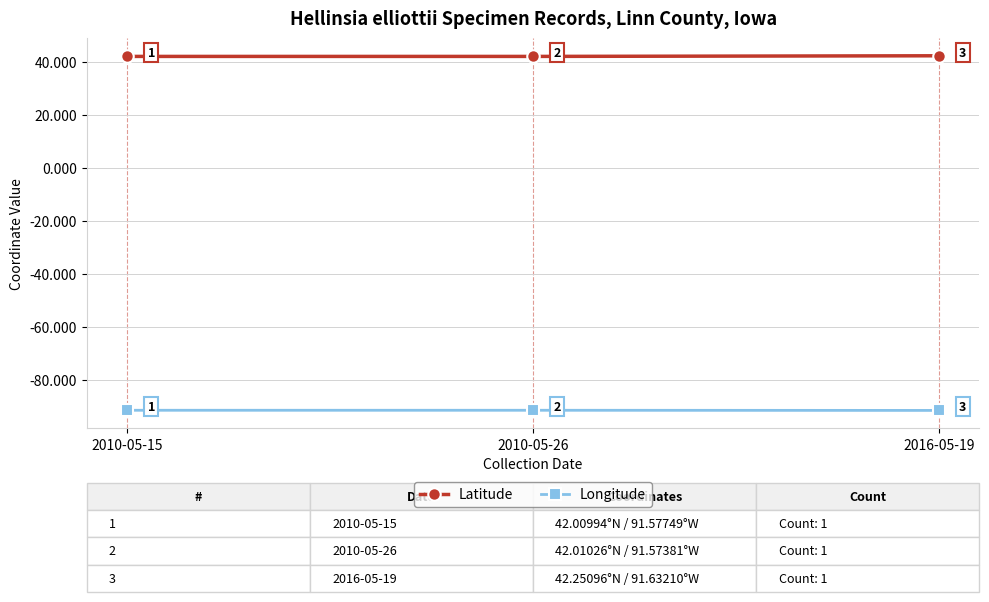

What is the maximum value for Longitude?

-91.6